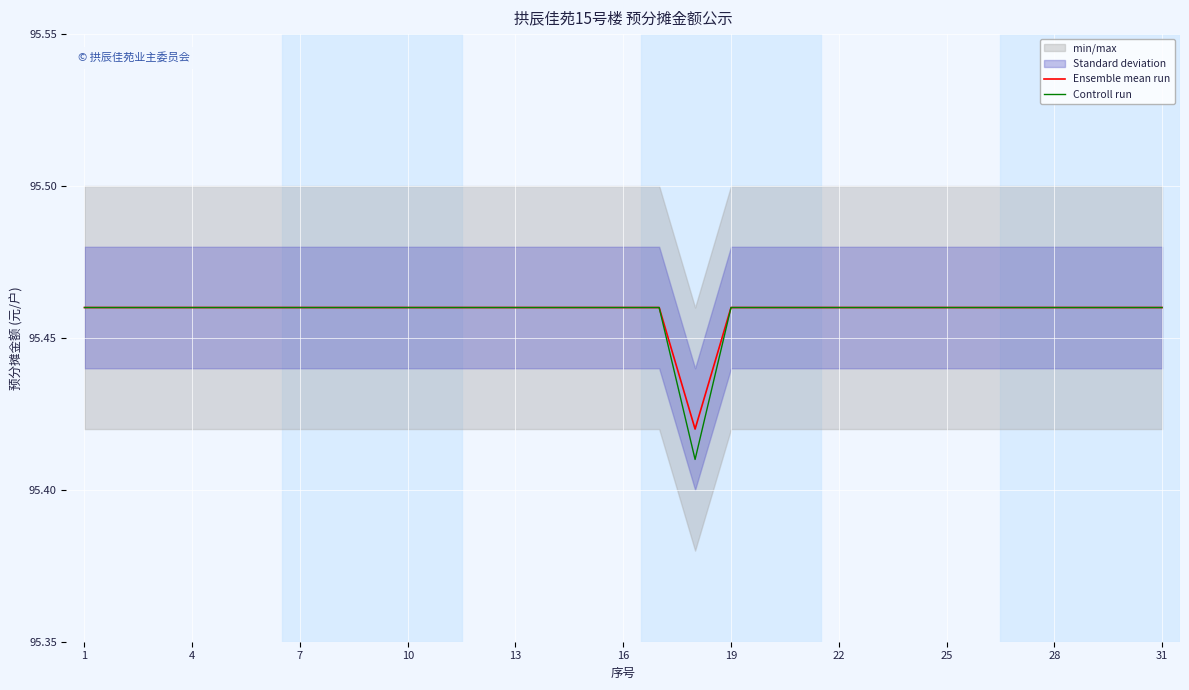

Which series has the largest total across all categories?

Ensemble mean run